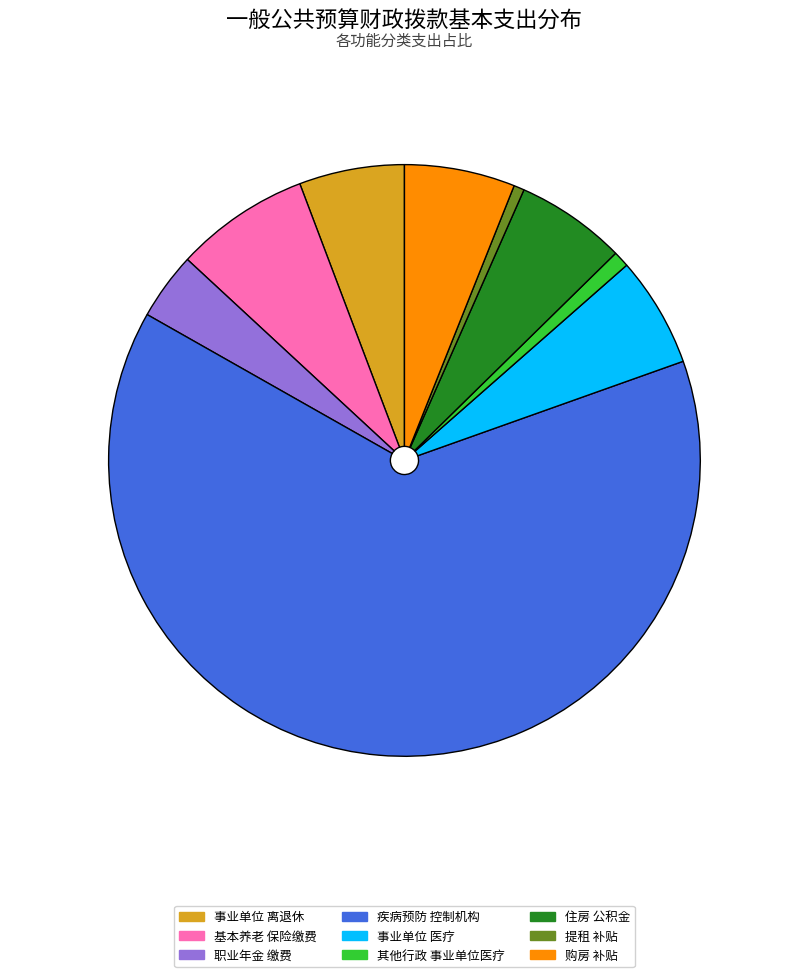

Is it true that 提租 补贴 is 1% of the pie?

True